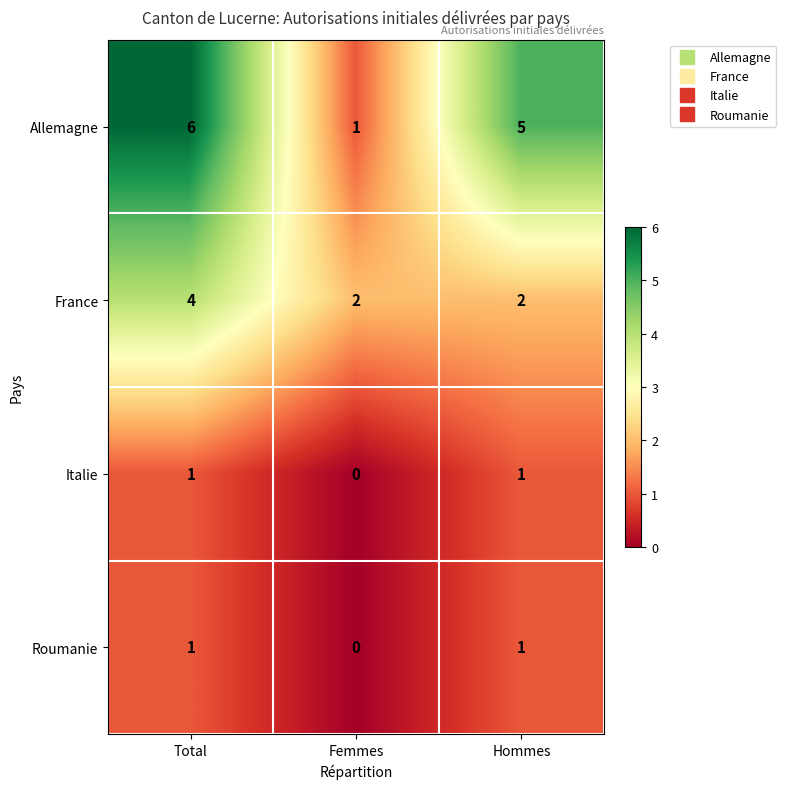

What is the sum of all Allemagne values?

12